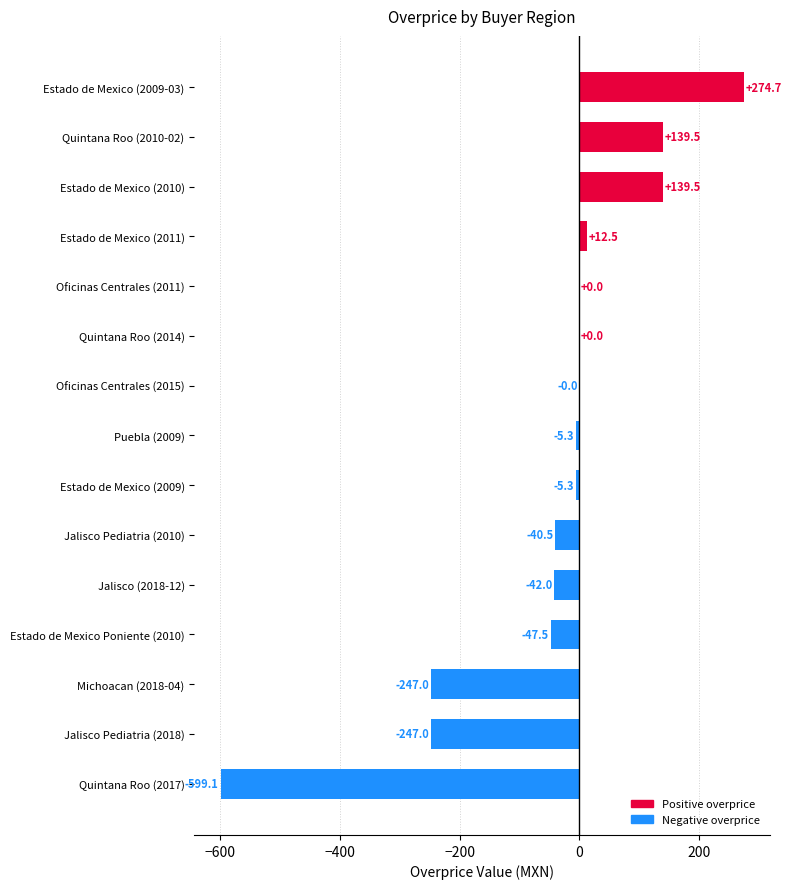

What is the approximate value at Jalisco Pediatria (2018)?

-247.0